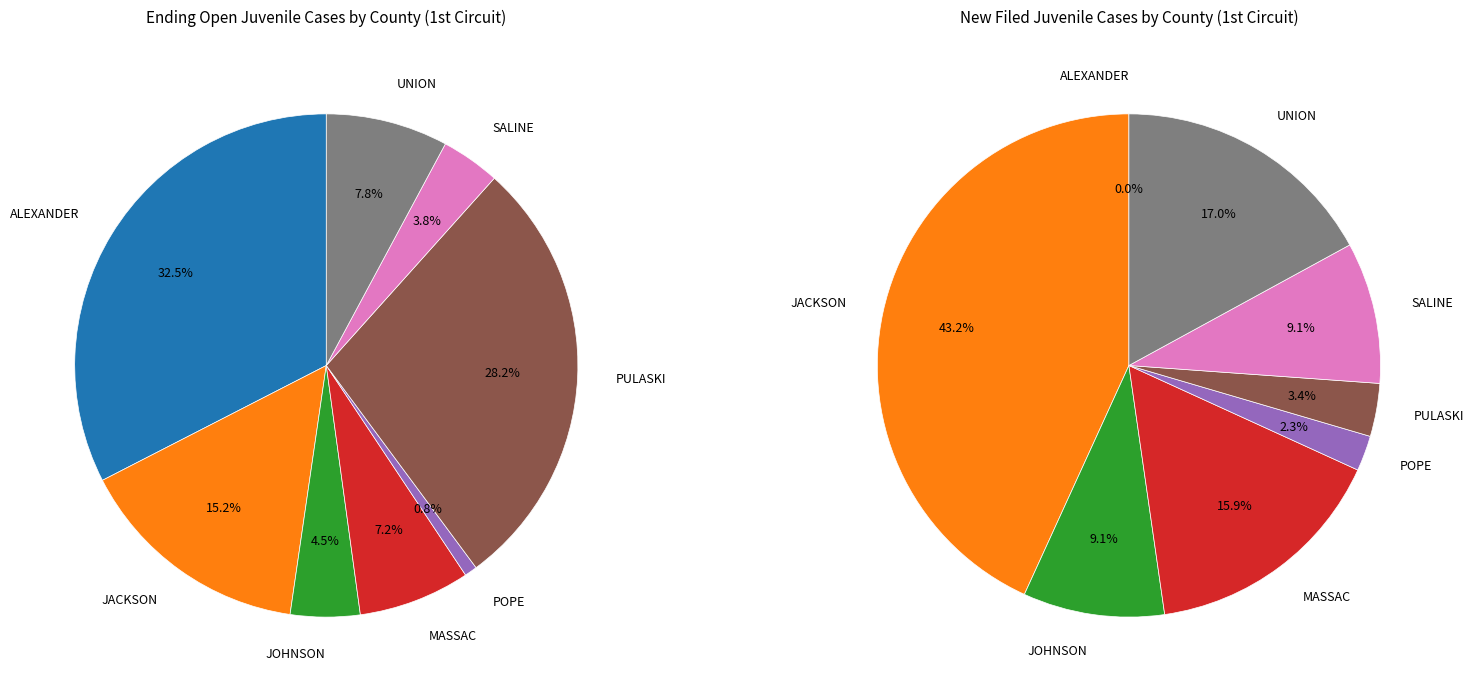

Approximately how many times larger is the value at ALEXANDER compared to UNION?

4.1